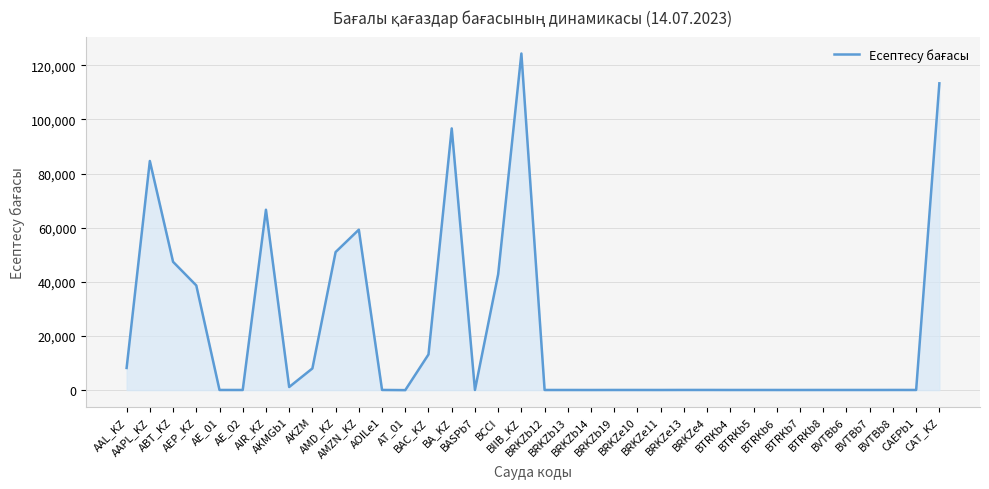

Which has a higher value, AKMGb1 or BRKZb14?

AKMGb1